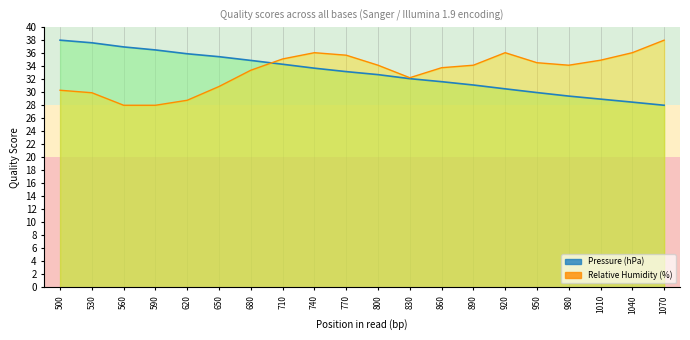

Which series has the widest spread of values?

Pressure (hPa)